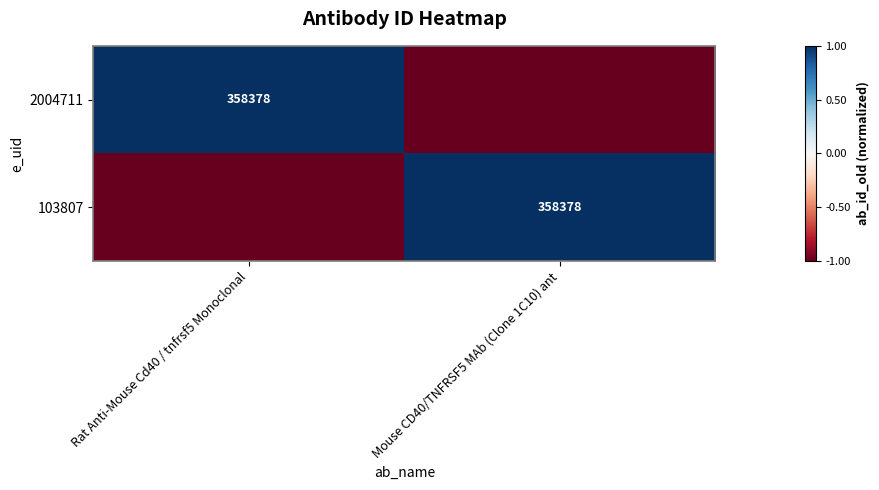

Is it true that 103807 equals 579649 at Mouse CD40/TNFRSF5 MAb (Clone 1C10) ant?

False